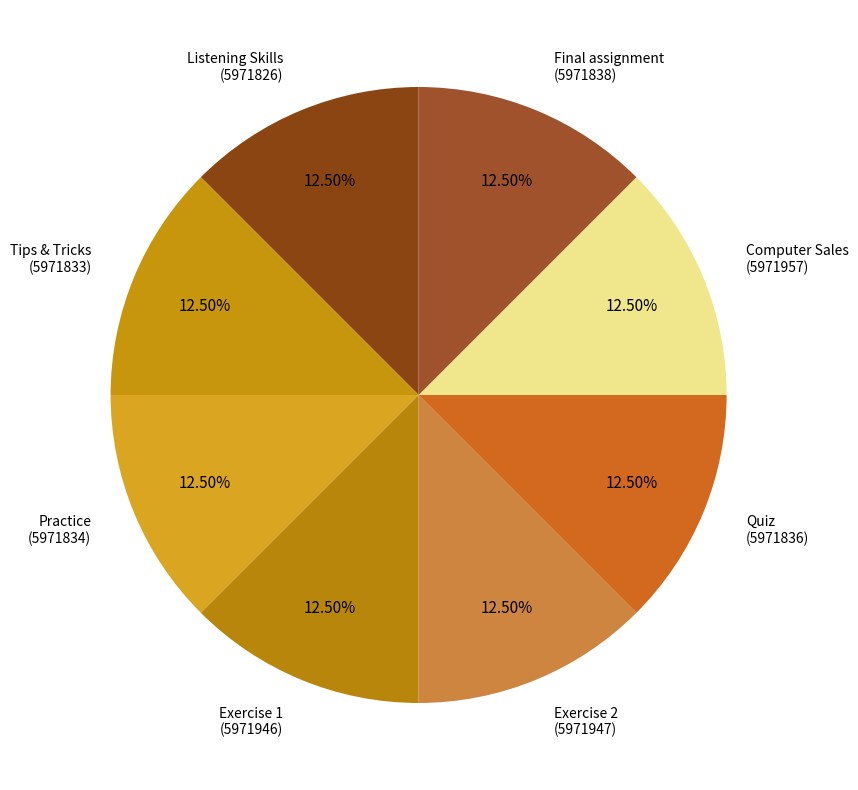

How many slices are in this pie chart?

8